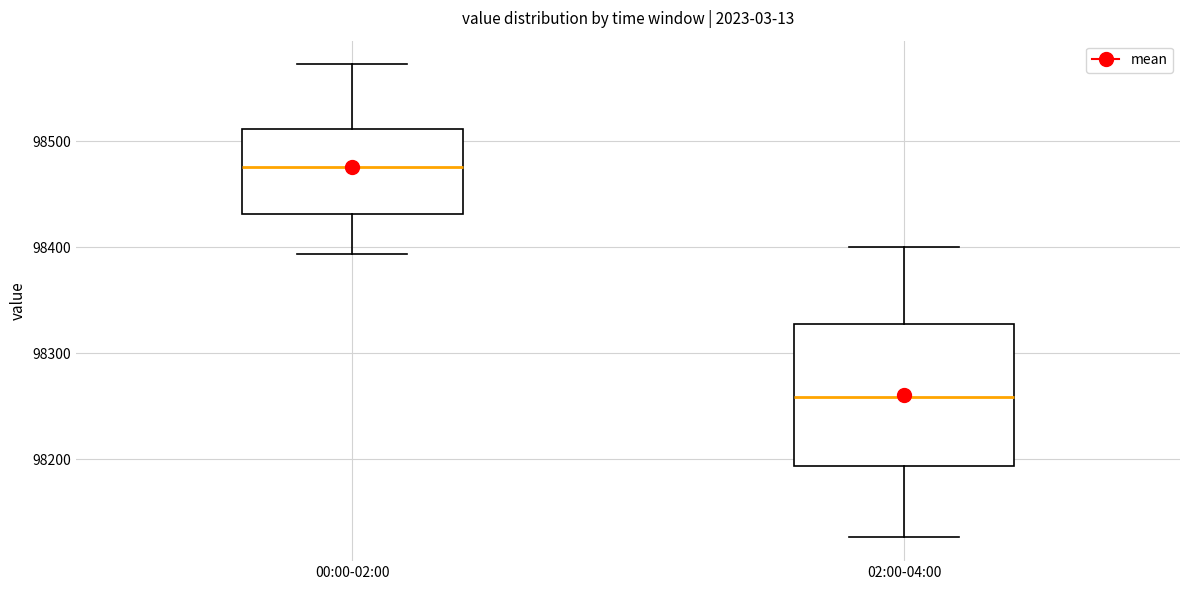

Reading left to right, read every box against the y-axis: the position of its median line, the range the box covers, and the ends of its whiskers. The values are not printed on the chart, so give them approximately, as read against the axis.

00:00-02:00: median 98480, box 98430 to 98510, whiskers 98390 to 98570
02:00-04:00: median 98260, box 98190 to 98330, whiskers 98130 to 98400